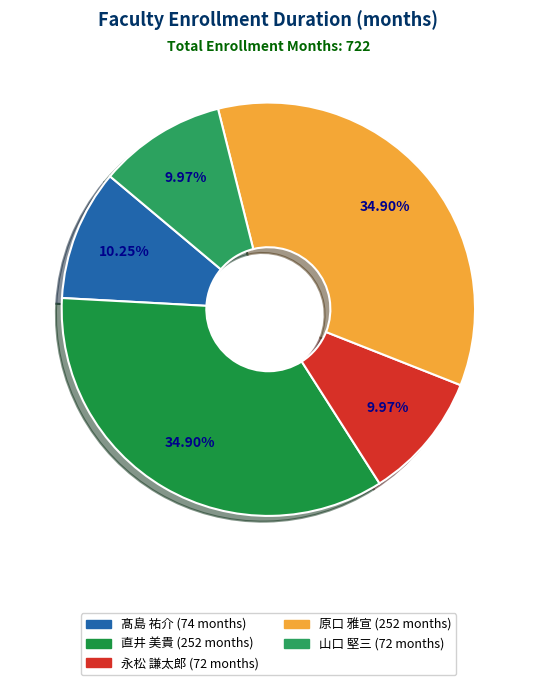

To the nearest percent, what percentage of the pie is 原口 雅宣?

35%